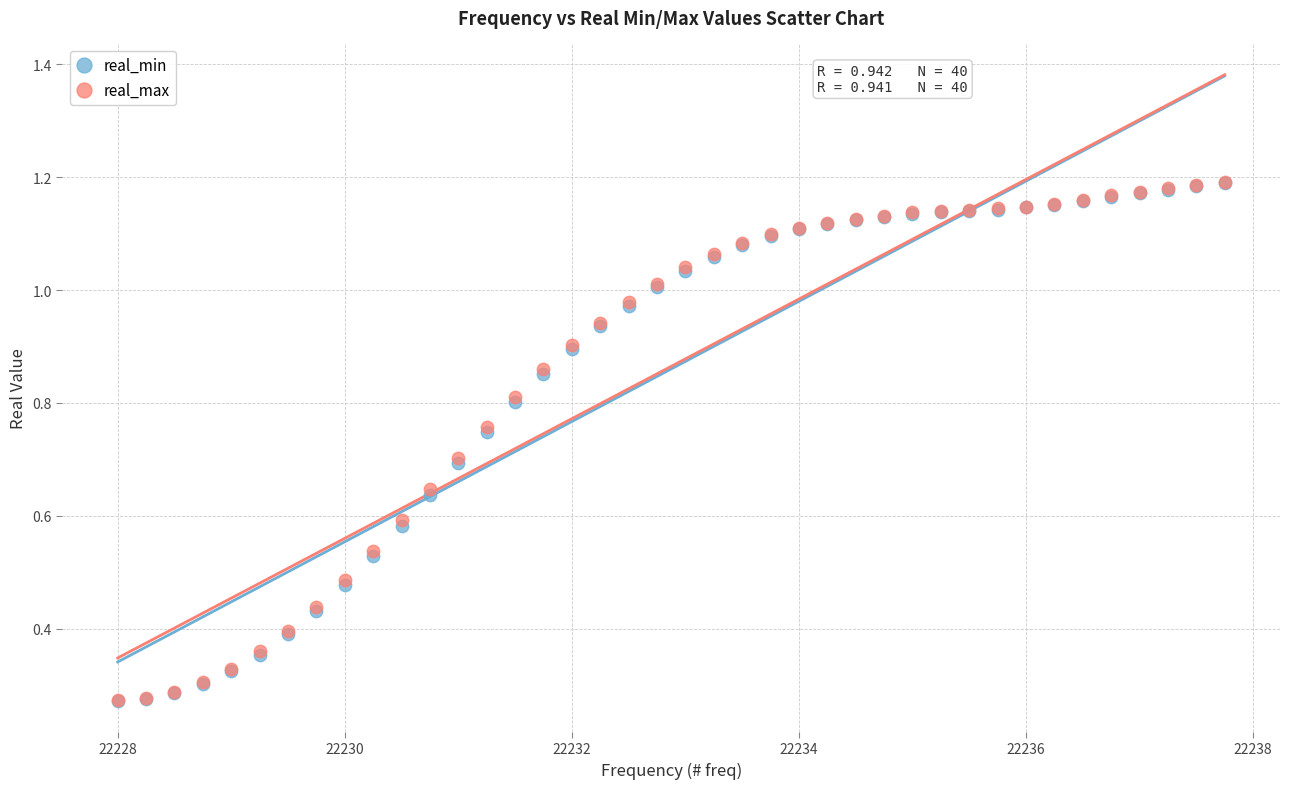

What are all the series names shown in the legend?

real_min, real_max